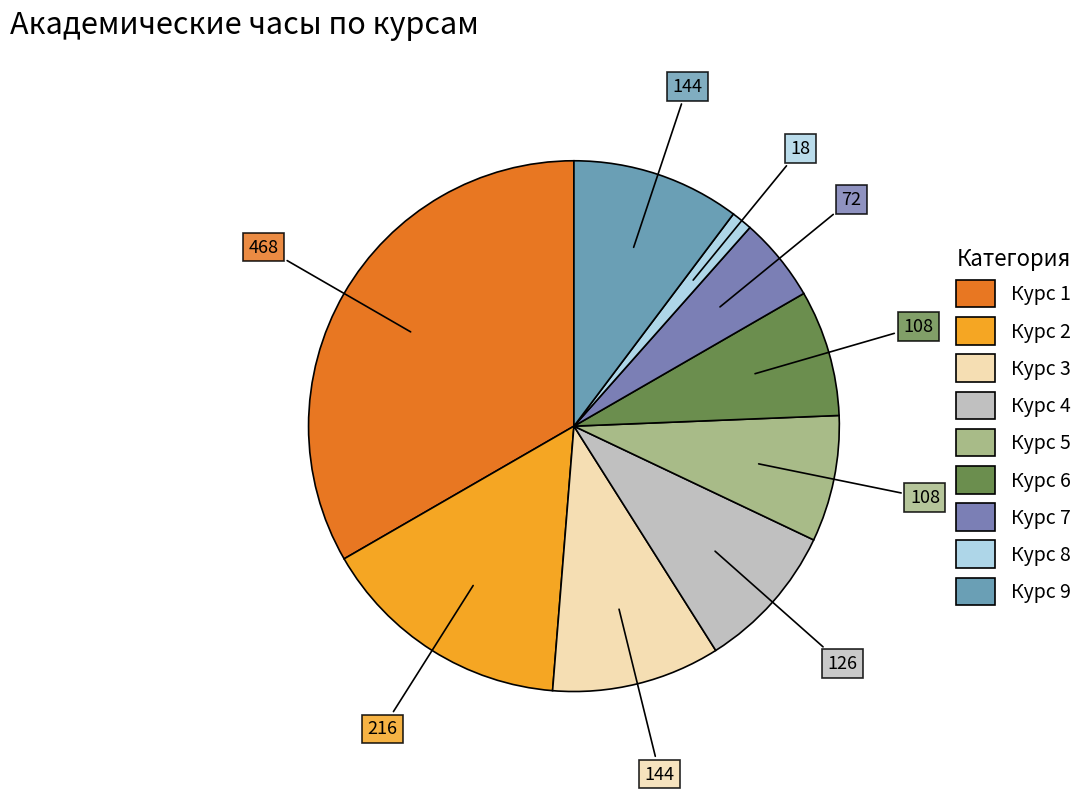

What is the largest slice in the pie chart?

Курс 1